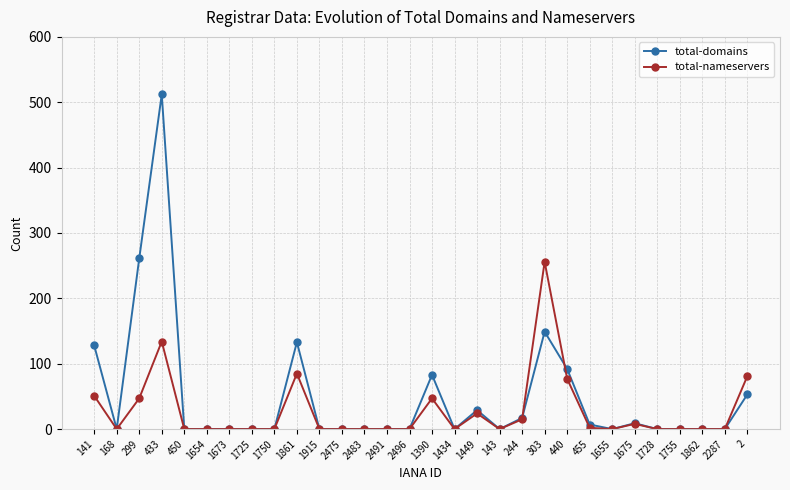

Which series has the largest range (max minus min)?

total-domains